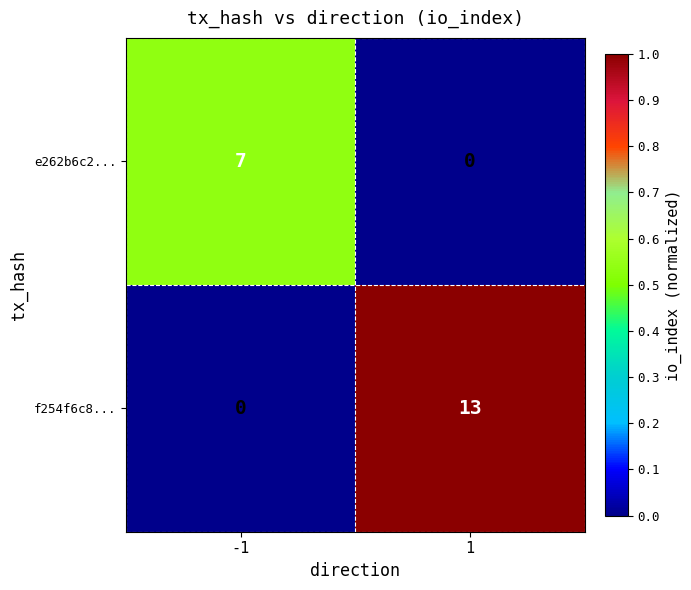

Reading right to left, transcribe all the data shown in this chart.

e262b6c2...: 0	7
f254f6c8...: 13	0